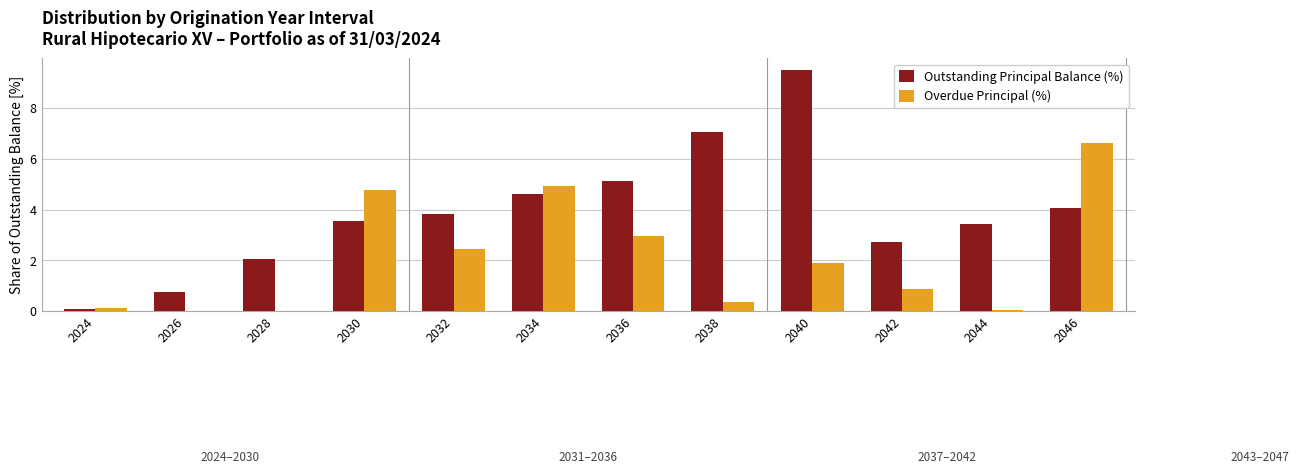

What are all the series names shown in the legend?

Outstanding Principal Balance (%), Overdue Principal (%)